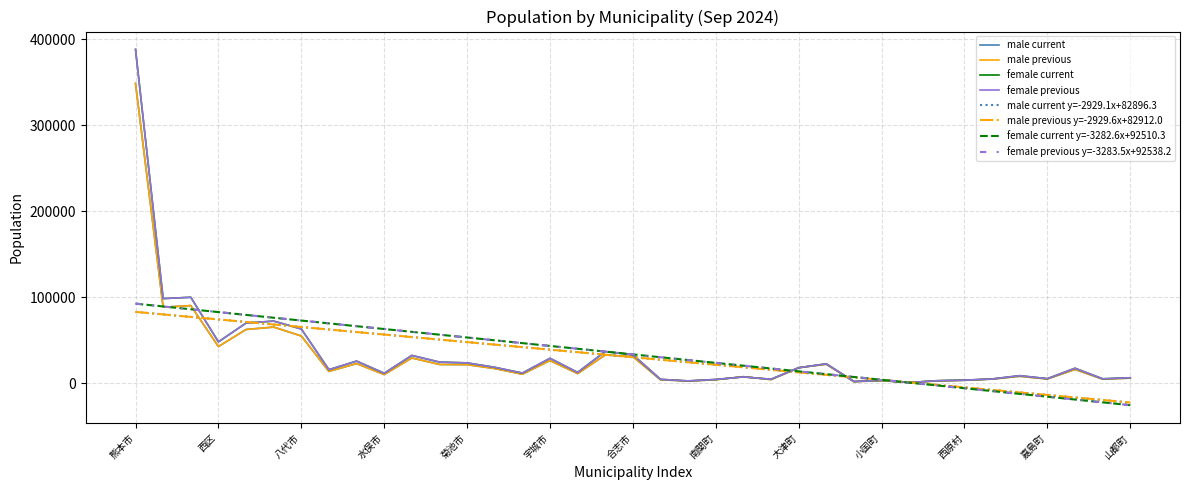

How many lines are shown in the chart?

8